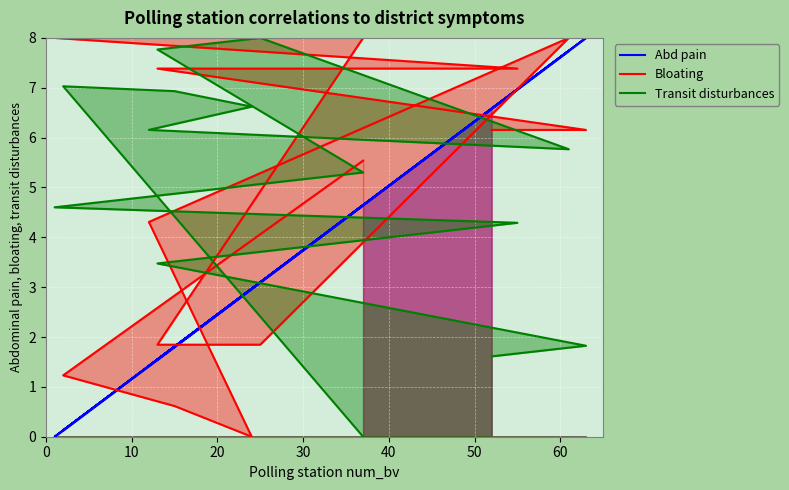

Rank the series by their average value, from highest to lowest.

Bloating, Transit disturbances, Abd pain